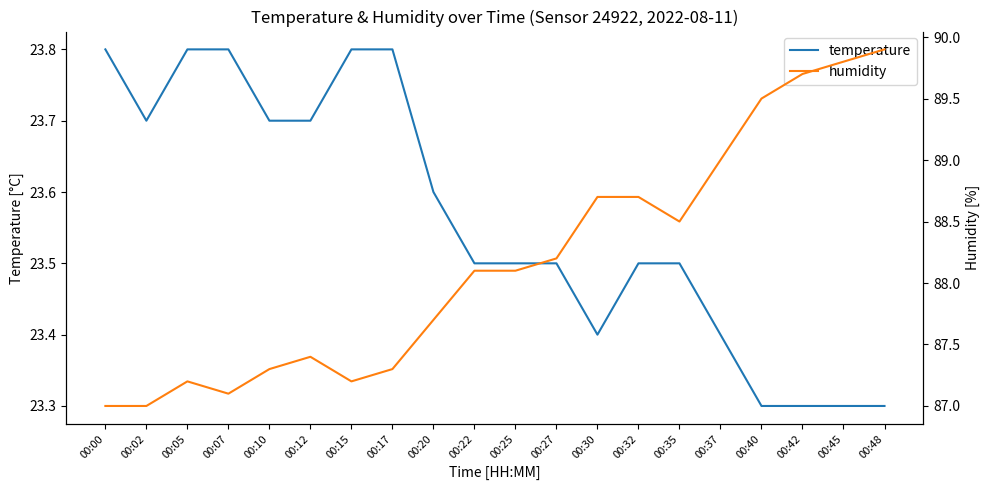

At which label is humidity closest to 88?

00:22